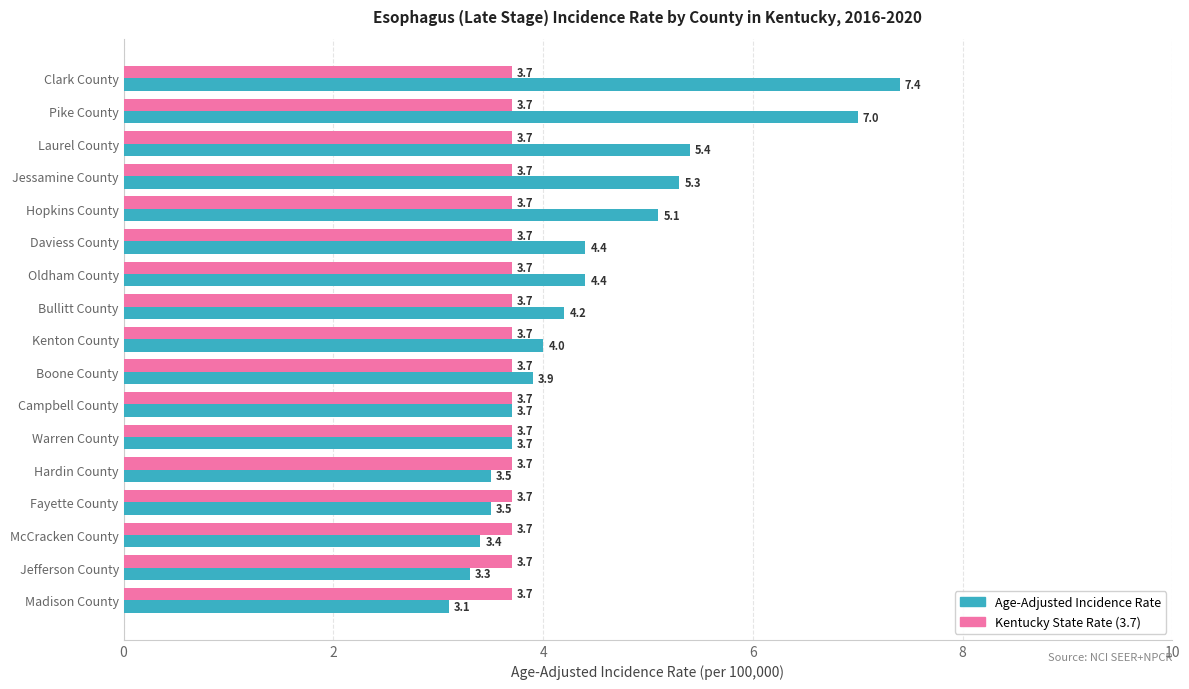

Rank the series by their average value, from lowest to highest.

Kentucky State Rate (3.7), Age-Adjusted Incidence Rate